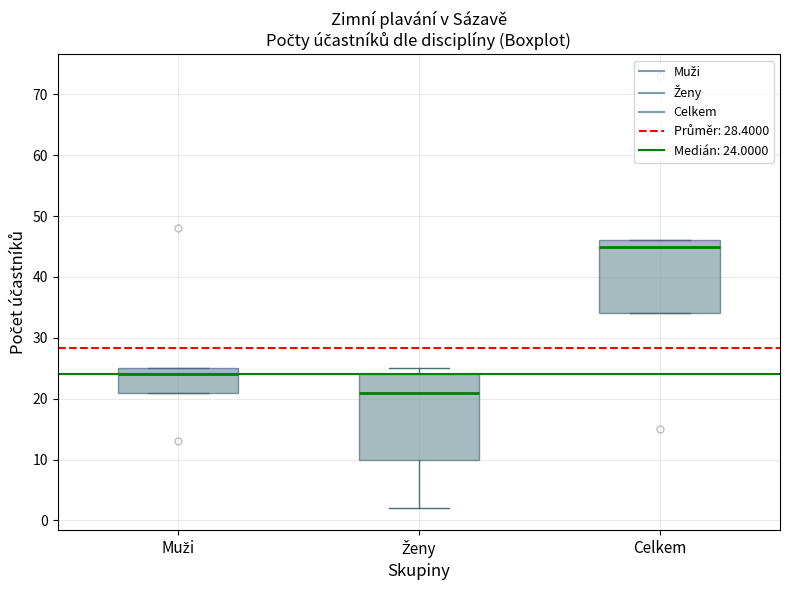

Where is the upper edge of the box for Muži on the y-axis? The values are not printed on the chart, so give them approximately, as read against the axis.

25